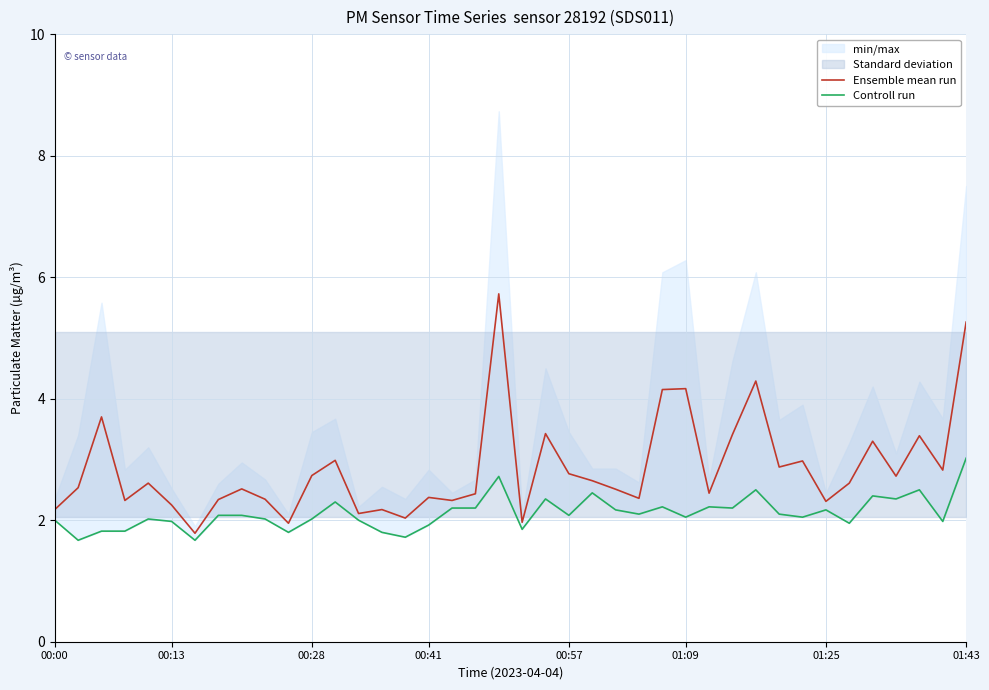

Rank the series by their maximum value, from lowest to highest.

Controll run, Ensemble mean run